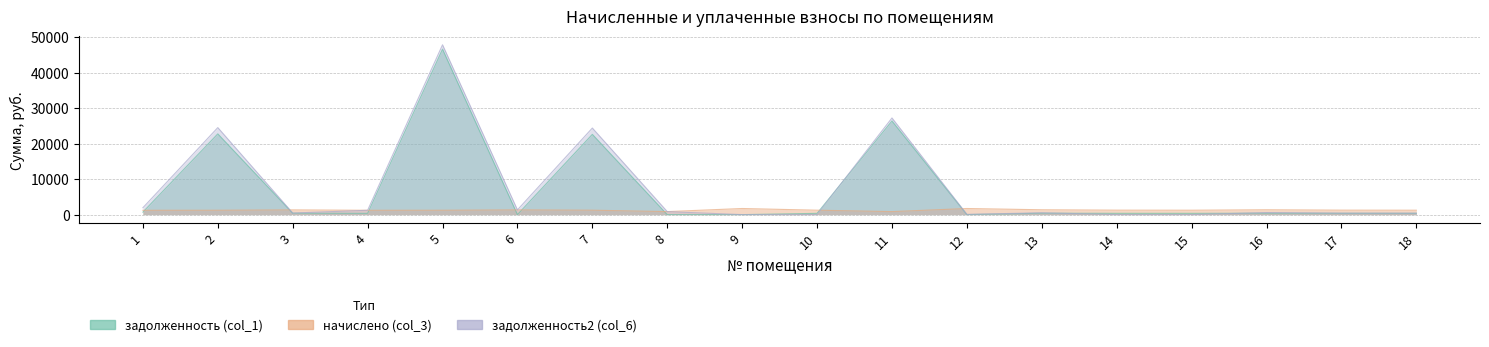

True or false: задолженность (col_1) has a value of 175.4 at 17.

False